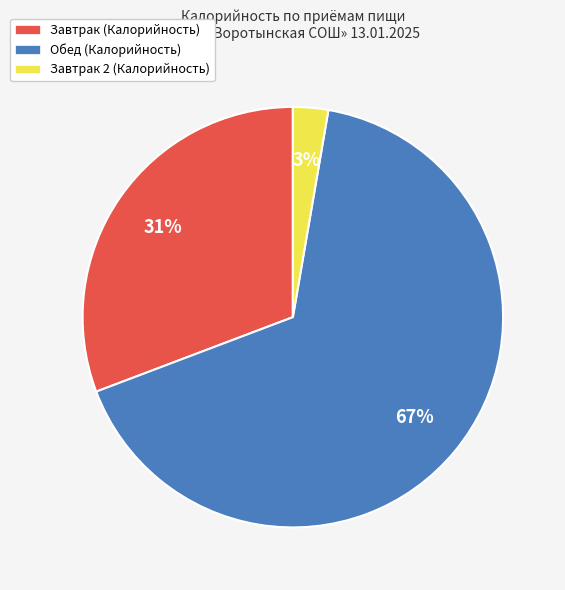

To the nearest percent, what is the combined percentage of Завтрак (Калорийность) and Обед (Калорийность)?

97%